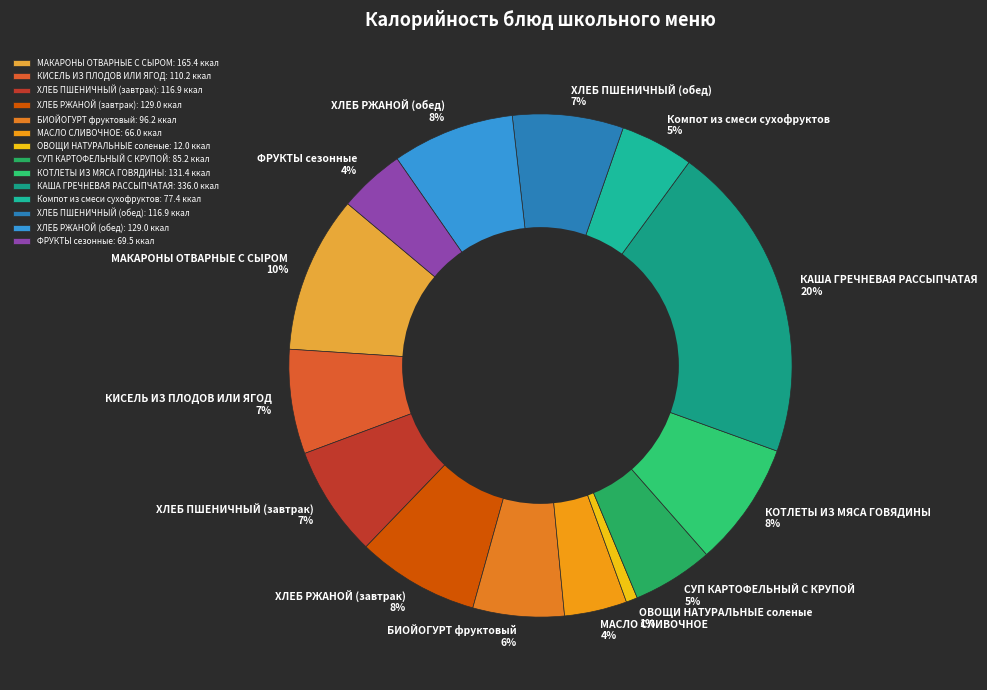

Which category has the smallest portion of the pie?

ОВОЩИ НАТУРАЛЬНЫЕ соленые